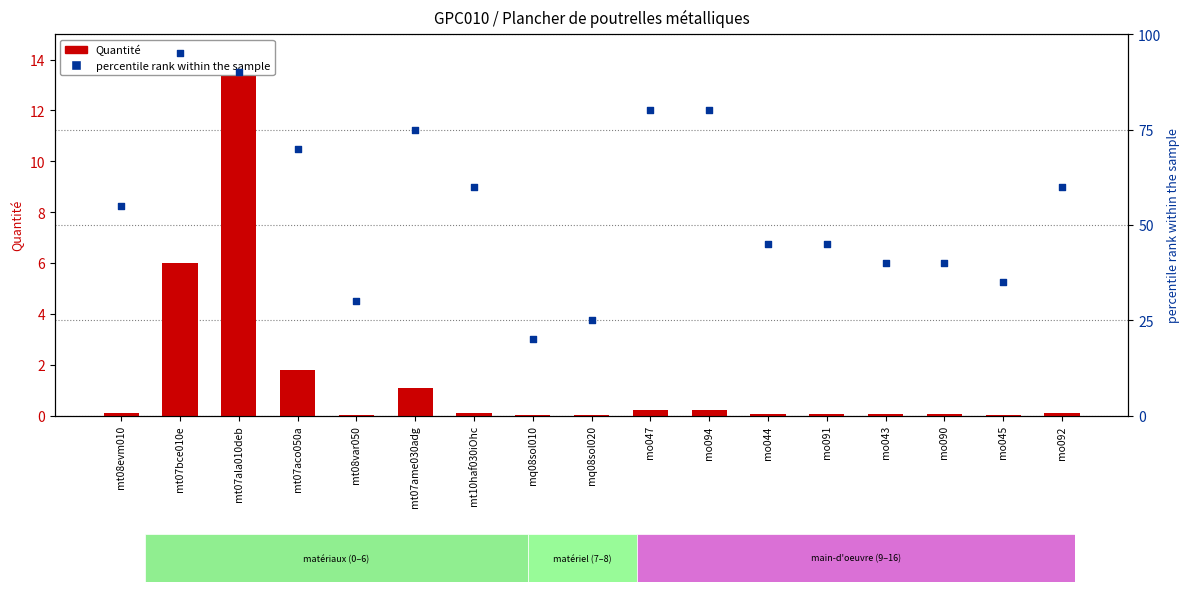

What are all the series names shown in the legend?

Quantité, percentile rank within the sample